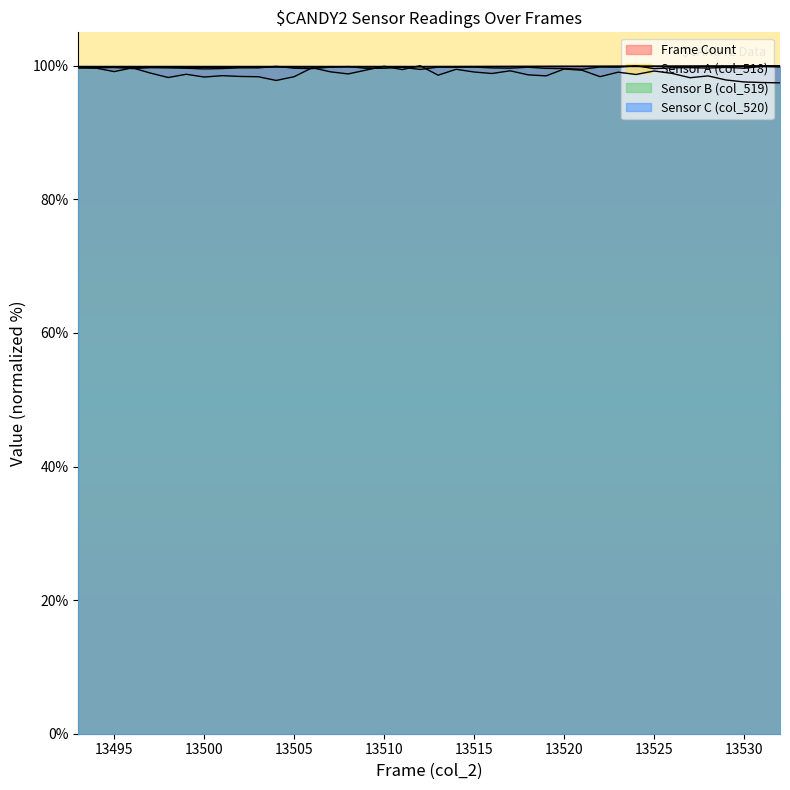

True or false: col_515 and col_518 intersect in this chart.

True